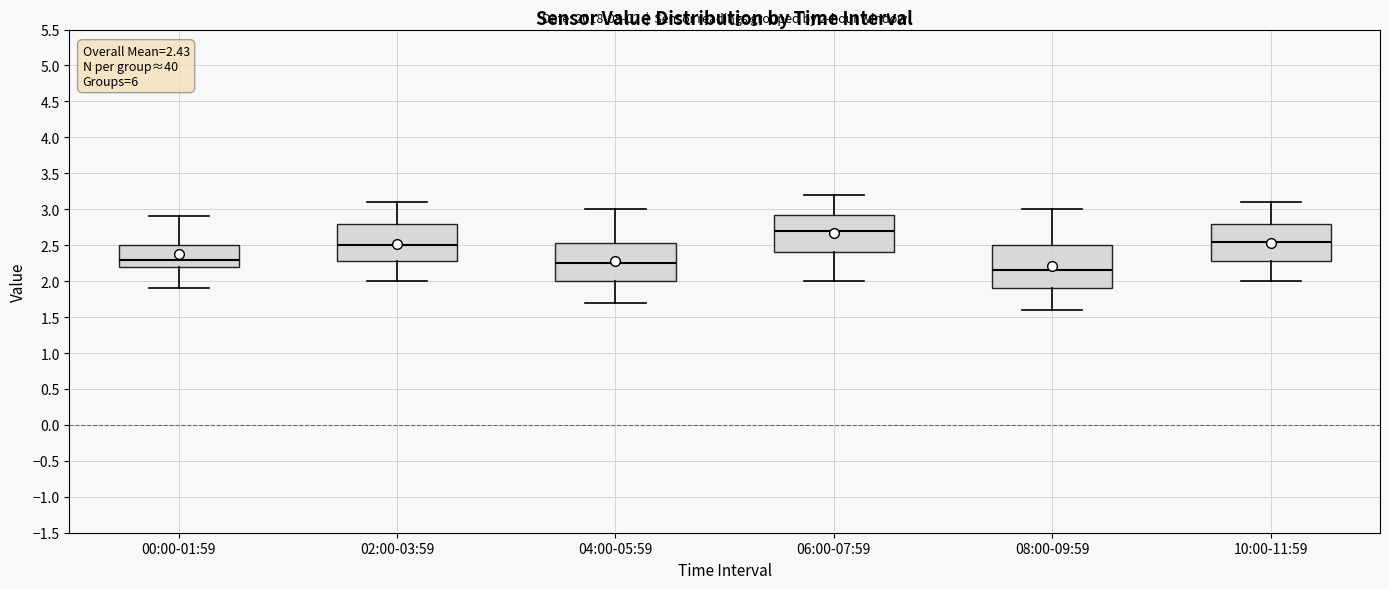

Which box's median line is the lowest?

08:00-09:59